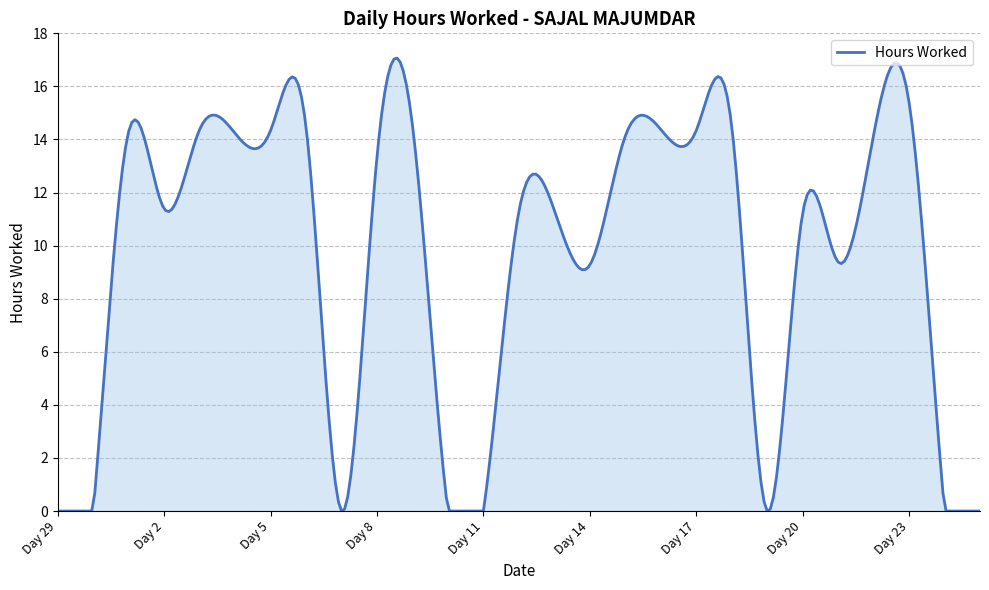

What is the difference between the maximum and minimum values?

17.1